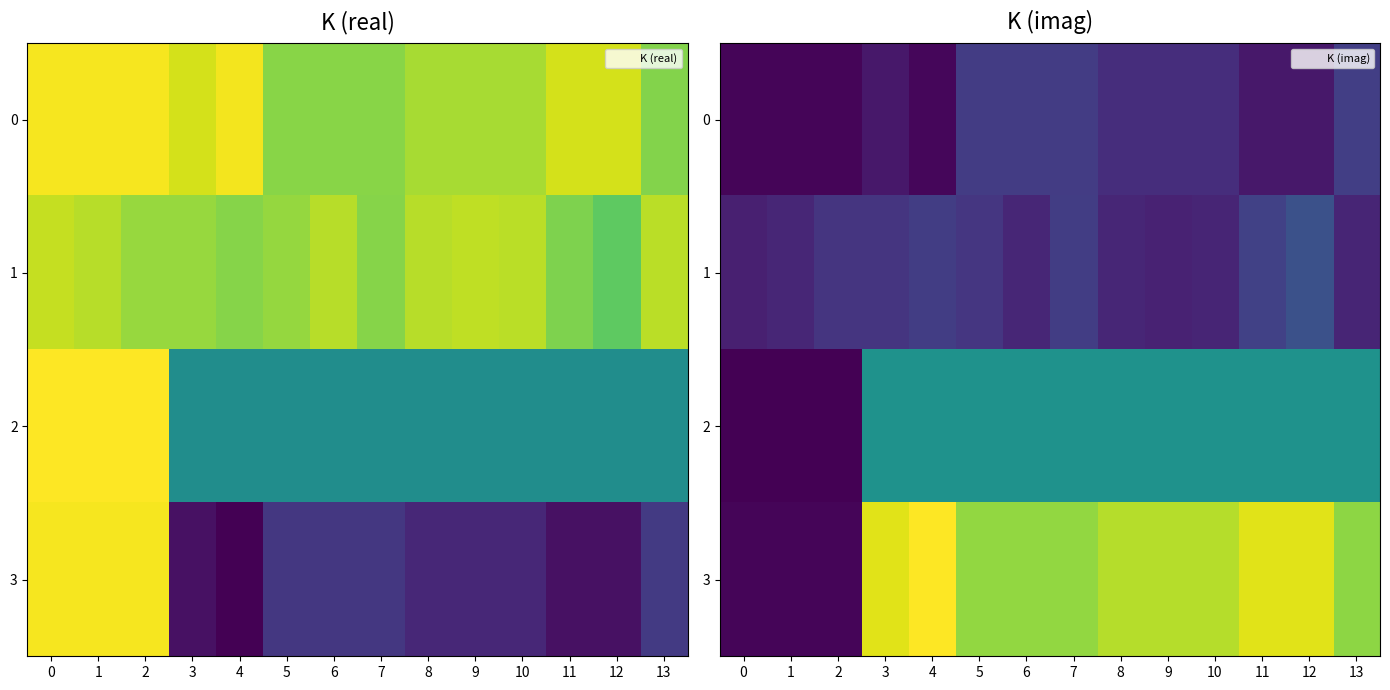

What is the smallest value displayed?

-26.4